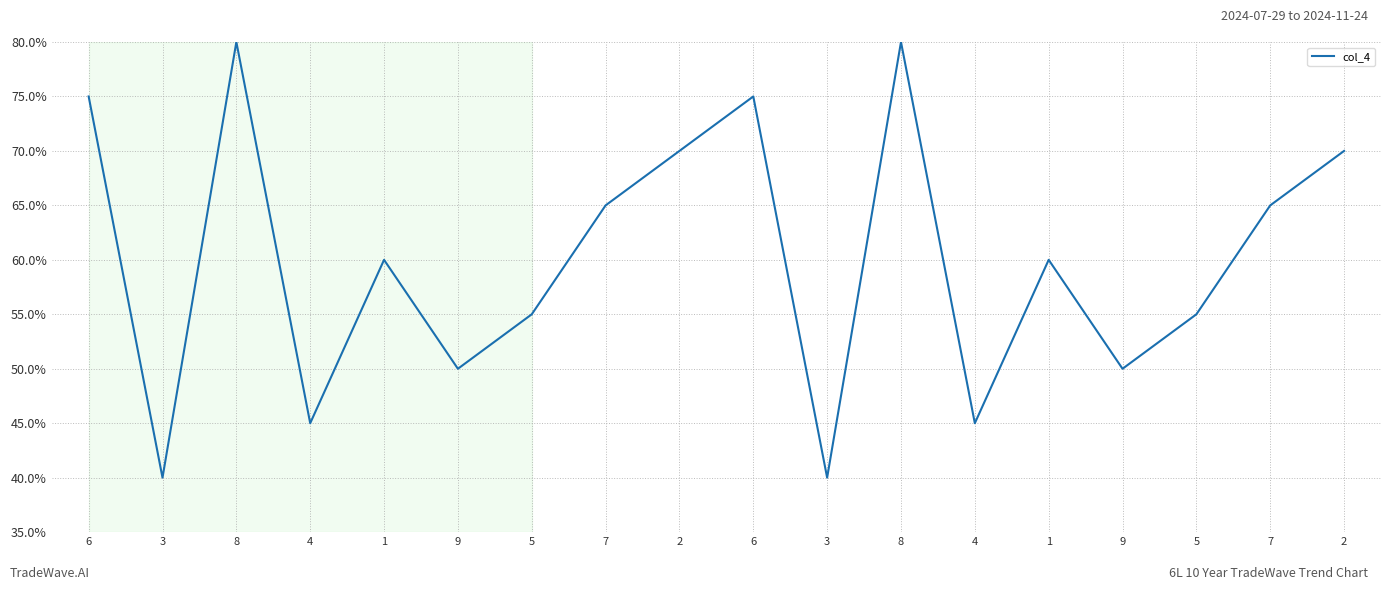

Does the chart display data point markers on the line(s)?

No